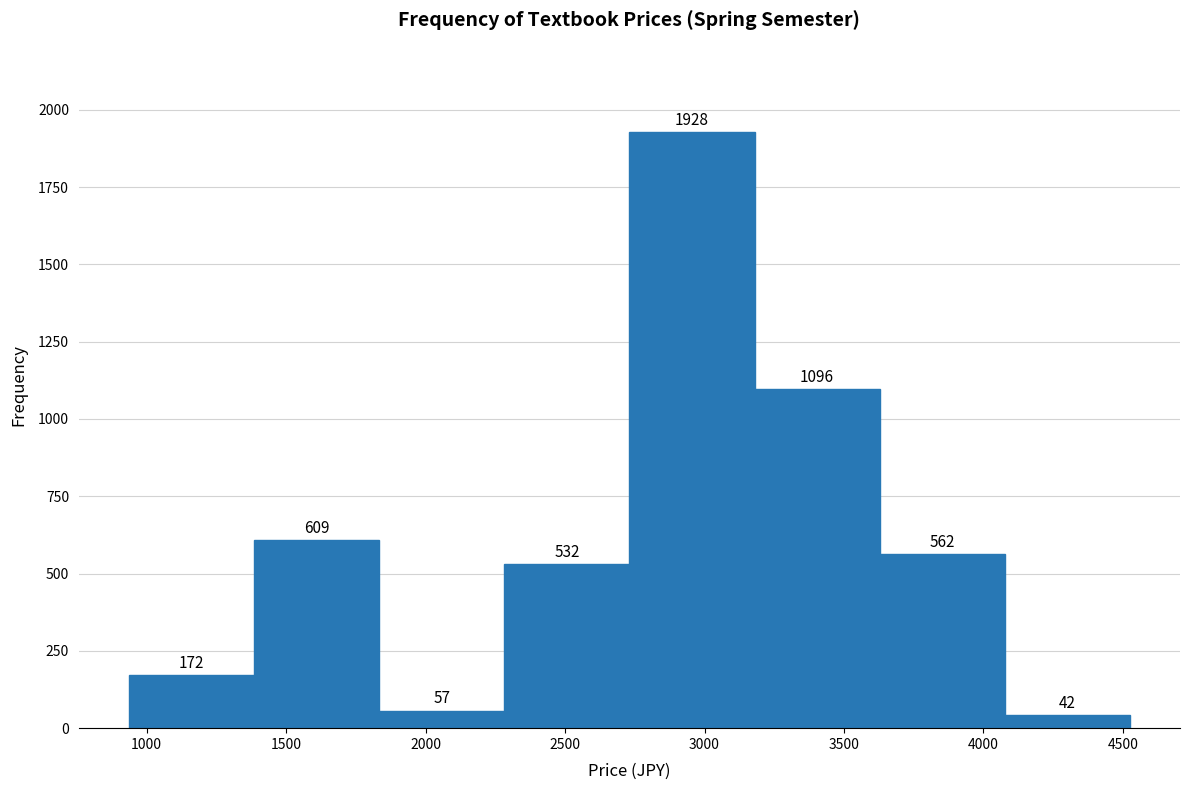

What is the height of the bar covering 2750 to 3200 on the x-axis? The bar edges are not printed on the chart, so give them approximately, as read against the axis.

1928